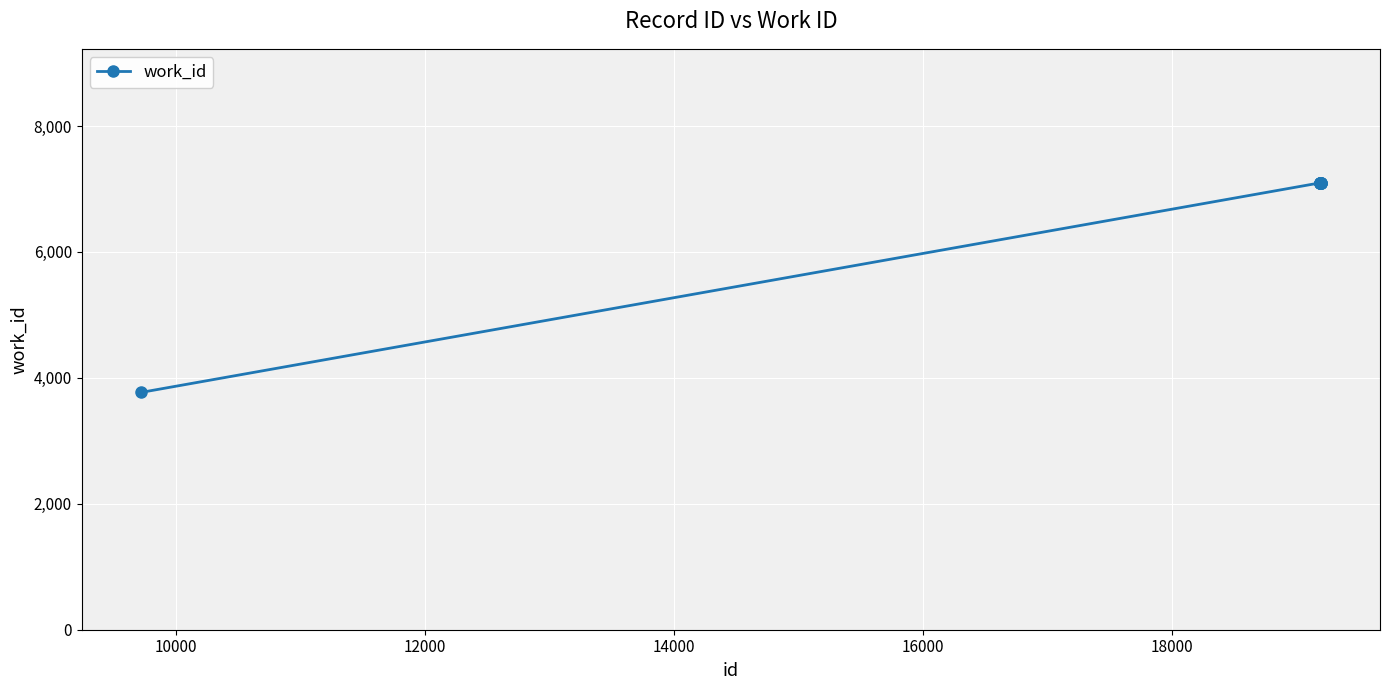

Reading right to left, transcribe all the data shown in this chart.

7097	7097	7097	7097	7097	7097	7097	7097	7097	3768